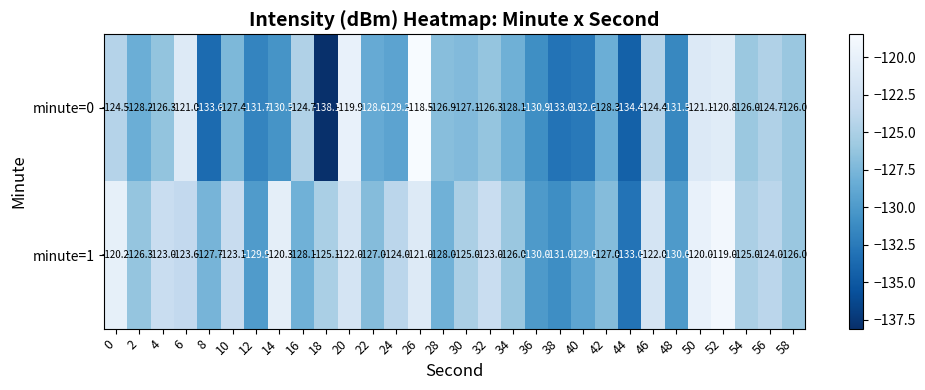

True or false: minute=1 has a value of -52.4 at 36.

False